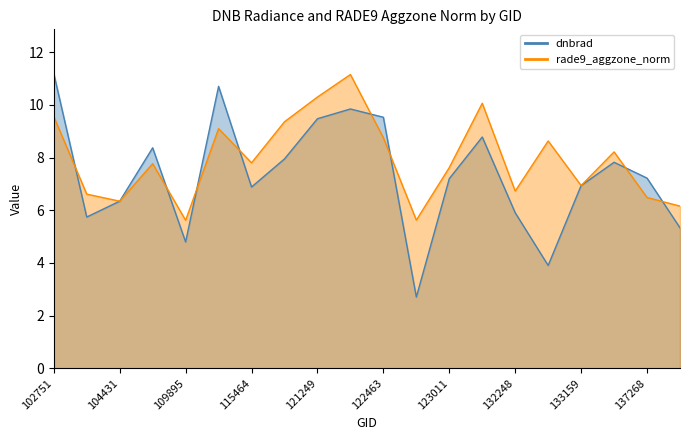

What is the total value across all series at 104431?

12.7